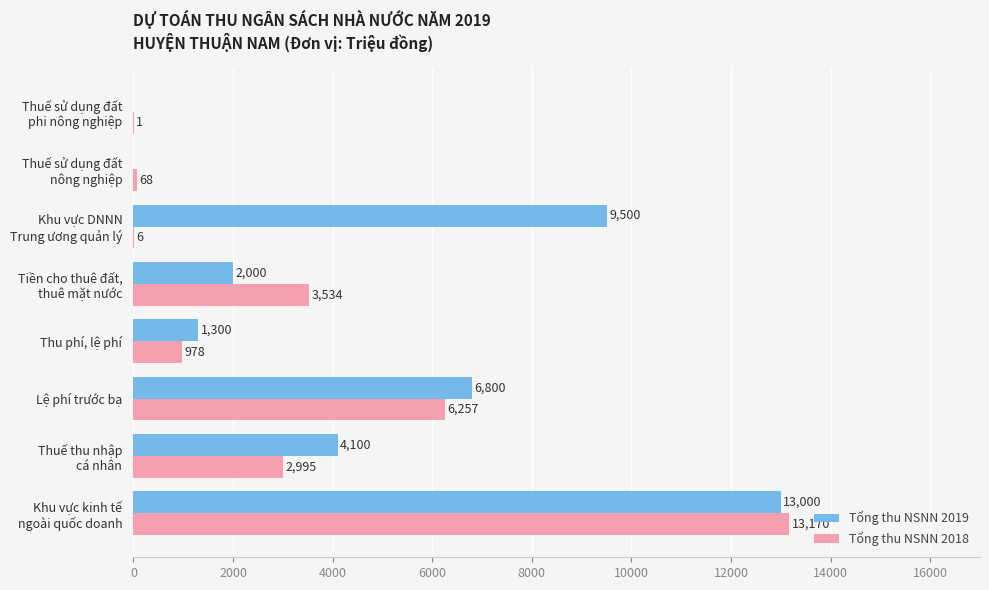

What is the highest value of the Tổng thu NSNN 2018 series?

13170.0